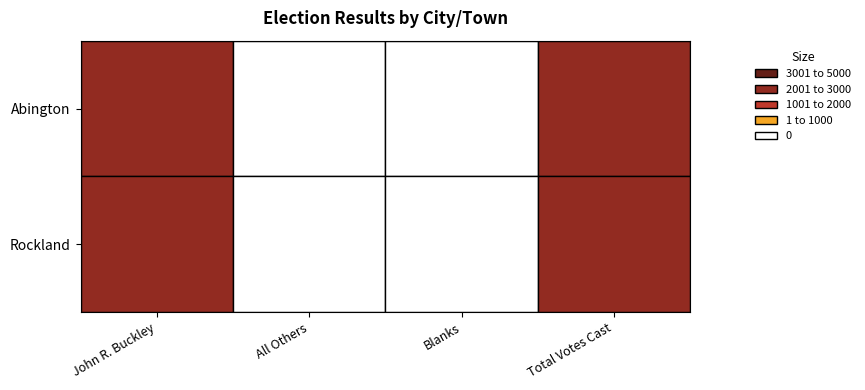

At Abington, list the series in order from largest to smallest.

Rockland, Abington